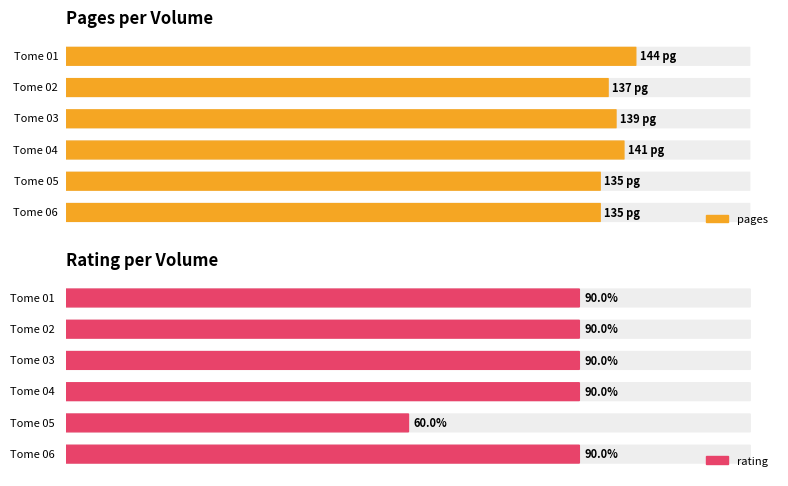

What is the sum of the pages values at Tome 02 and Tome 05?

272